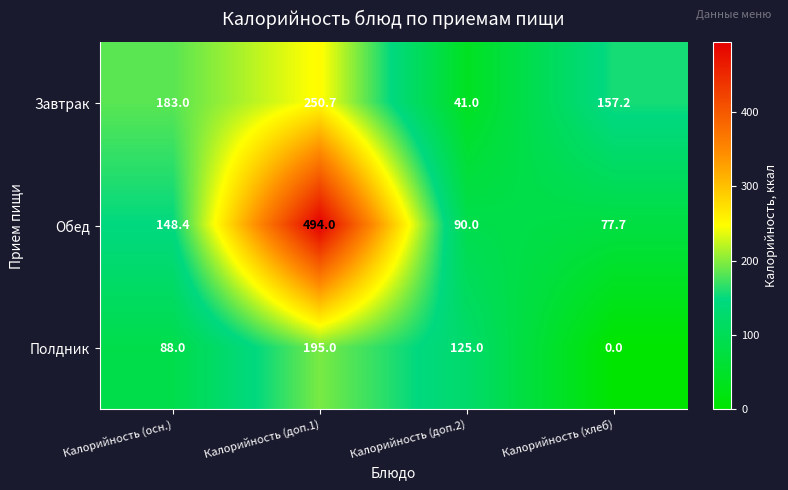

Rank the series by their average value, from highest to lowest.

Обед, Завтрак, Полдник